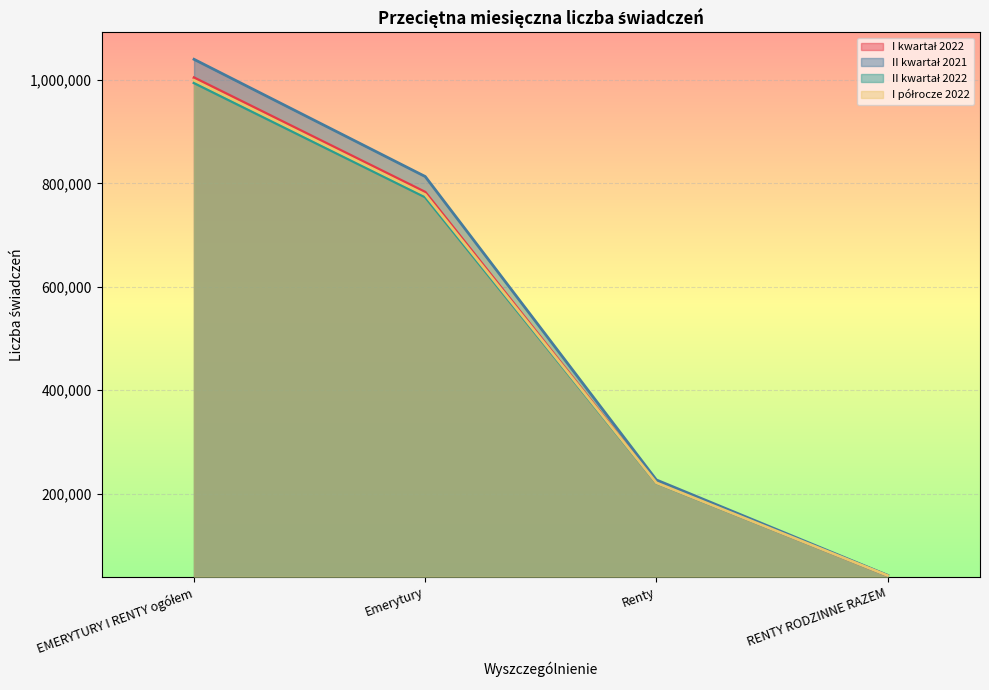

The I kwartał 2022 series shows 1004336 at EMERYTURY I RENTY ogółem. True or false?

True